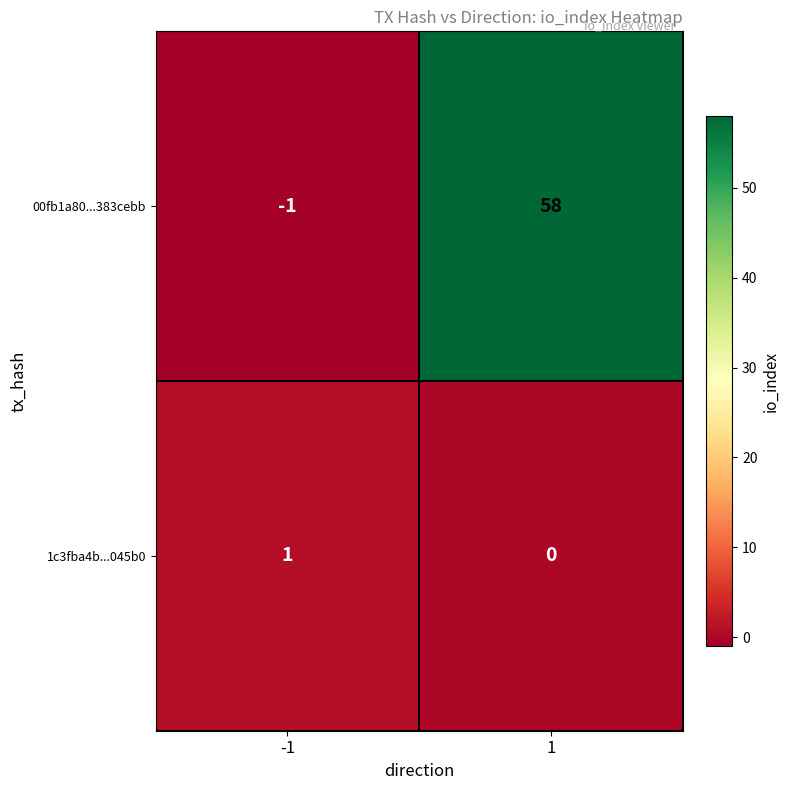

Is the value of 00fb1a80...383cebb at -1 greater than the value of 1c3fba4b...045b0 at 1?

No